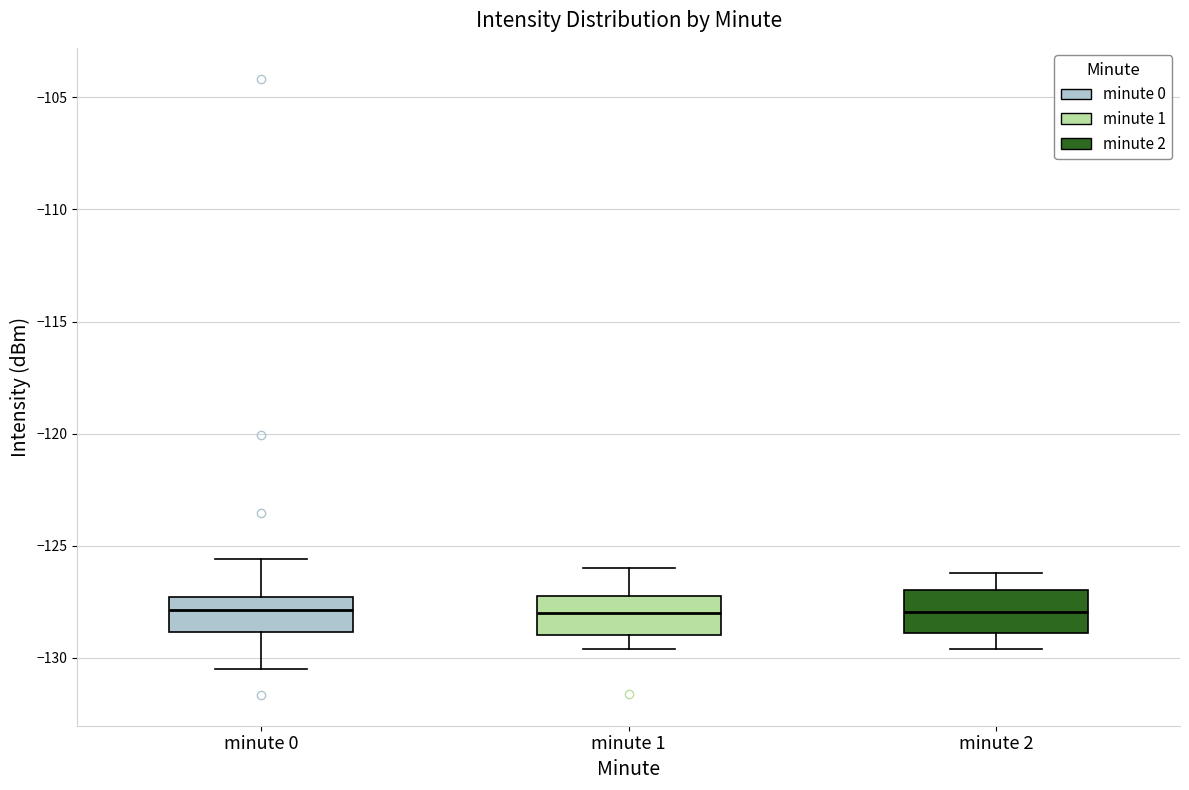

Where does the lower whisker of the box for minute 1 end on the y-axis? The values are not printed on the chart, so give them approximately, as read against the axis.

-129.5